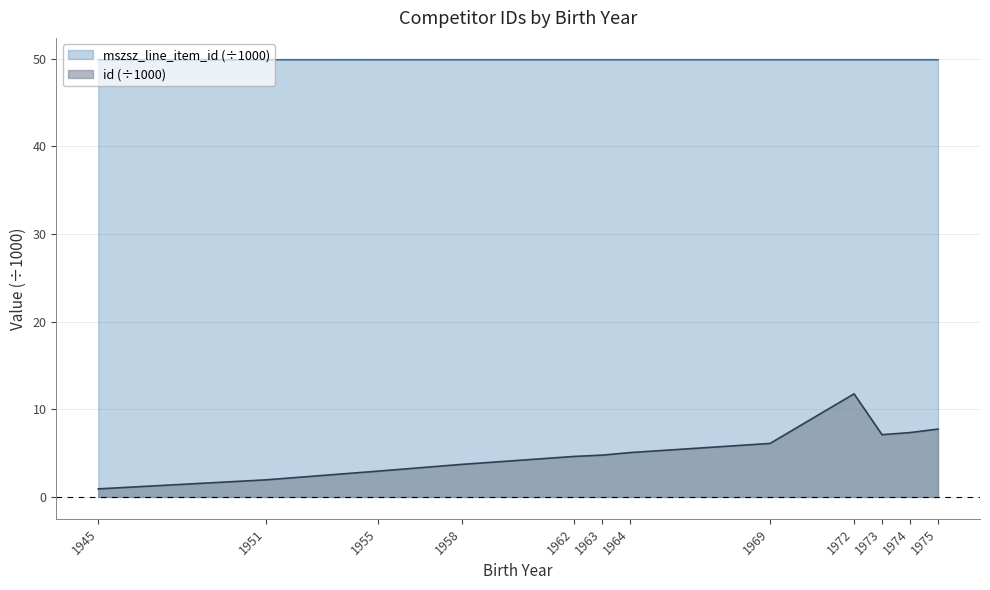

The value of mszsz_line_item_id at 1958 is 21.9. True or false?

False